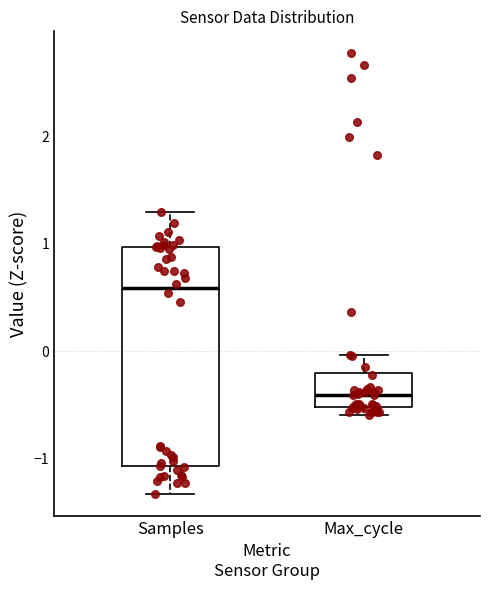

Reading left to right, read every box against the y-axis: the position of its median line, the range the box covers, and the ends of its whiskers. The values are not printed on the chart, so give them approximately, as read against the axis.

Samples: median 0.6, box -1.1 to 1.0, whiskers -1.3 to 1.3
Max_cycle: median -0.4, box -0.5 to -0.2, whiskers -0.6 to 0.0